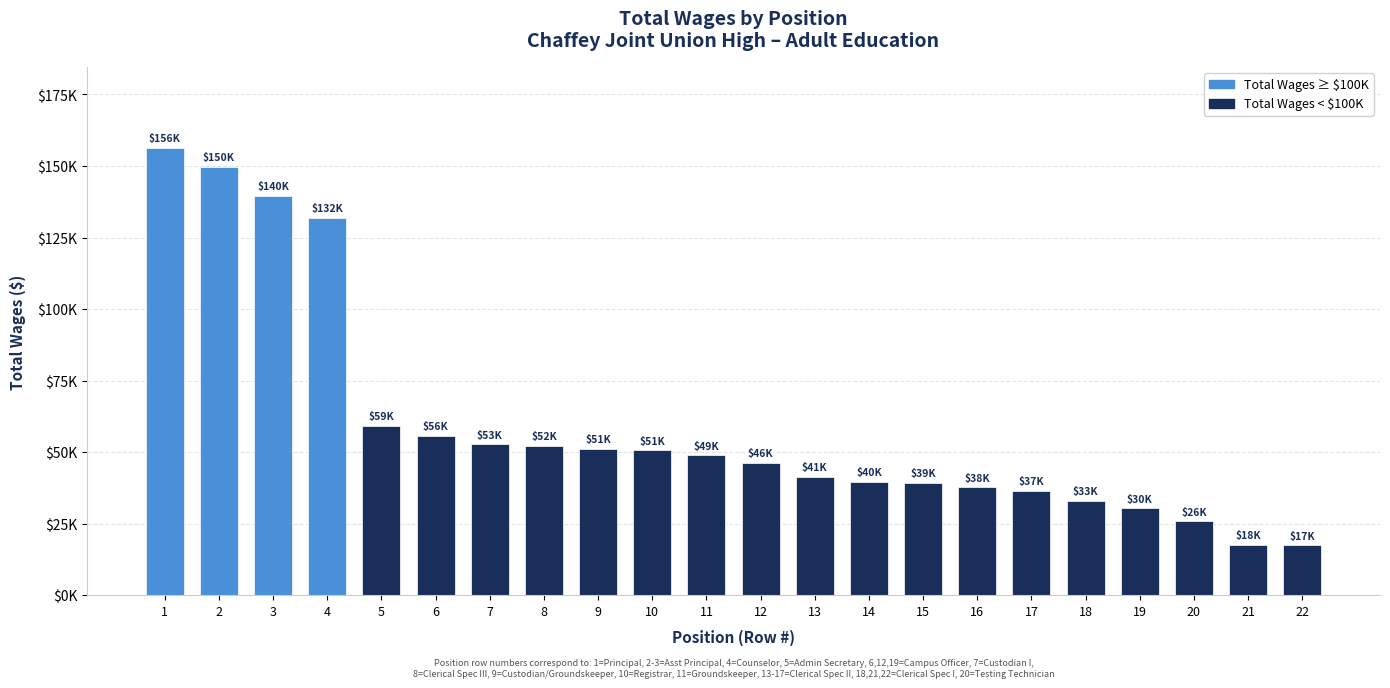

Does the chart contain any negative values?

No